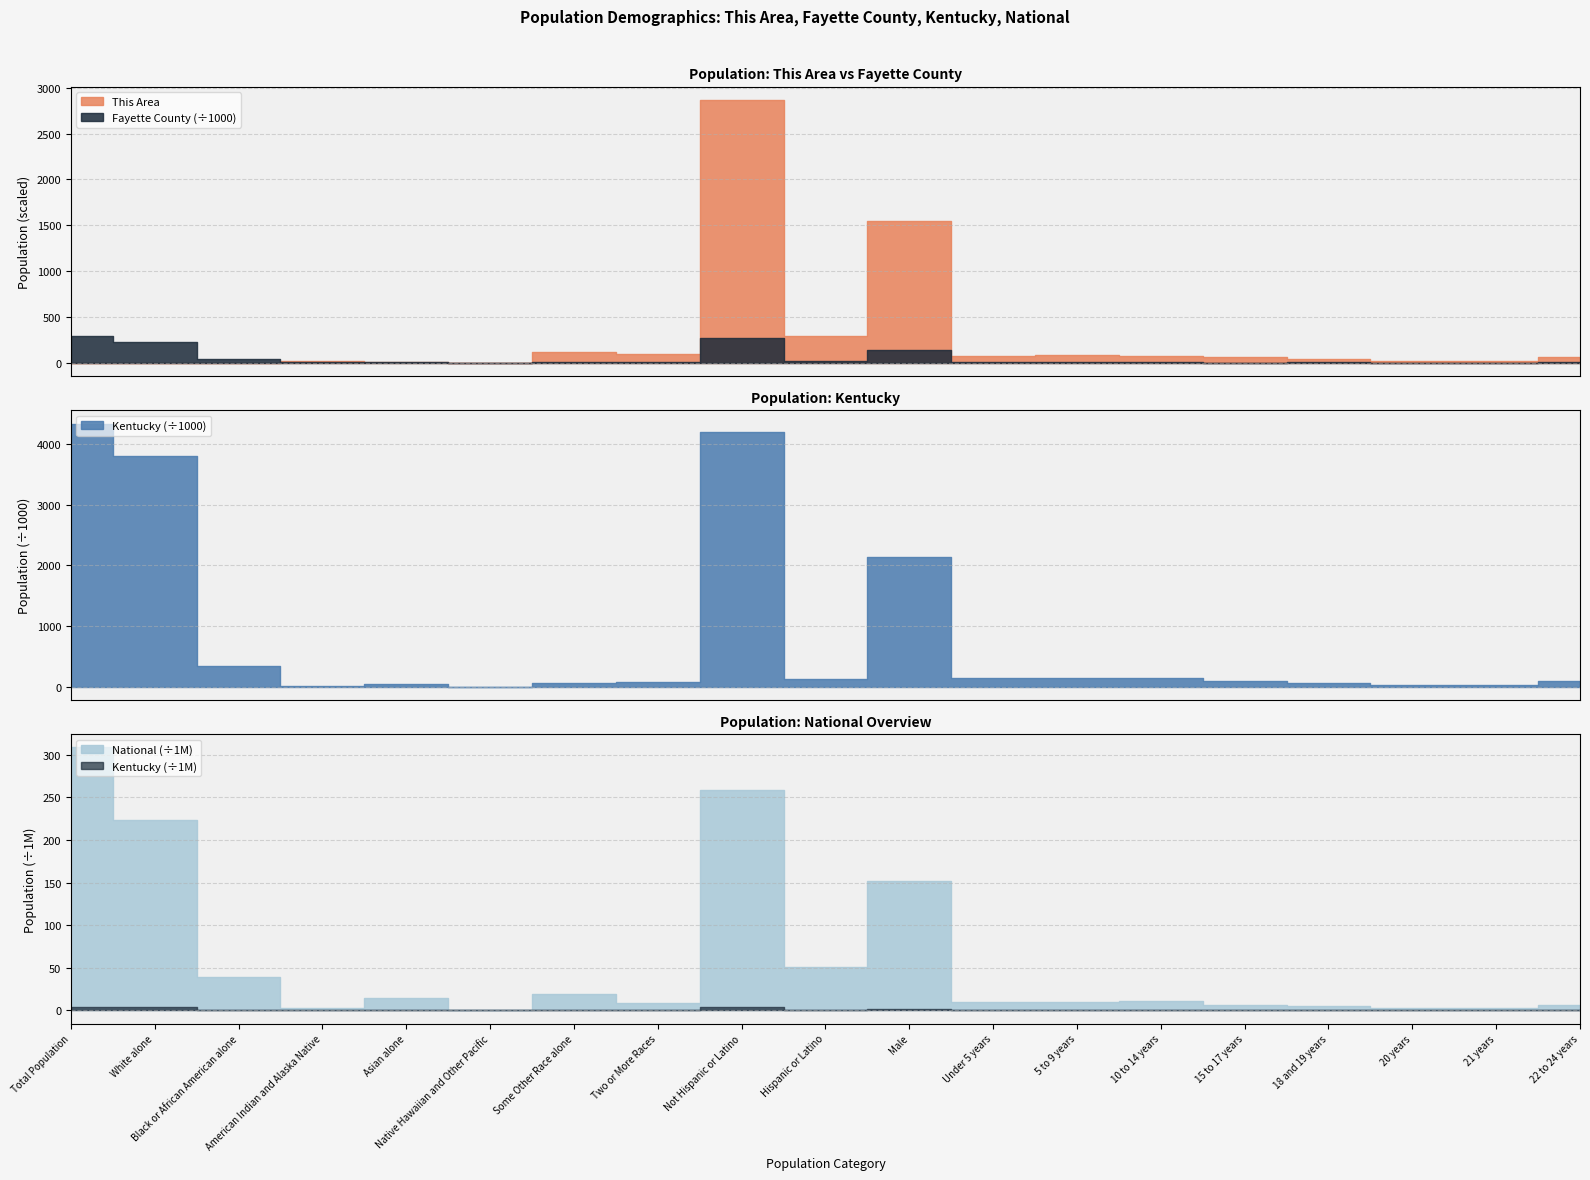

What are all the series names shown in the legend?

This Area, Fayette County, Kentucky, National